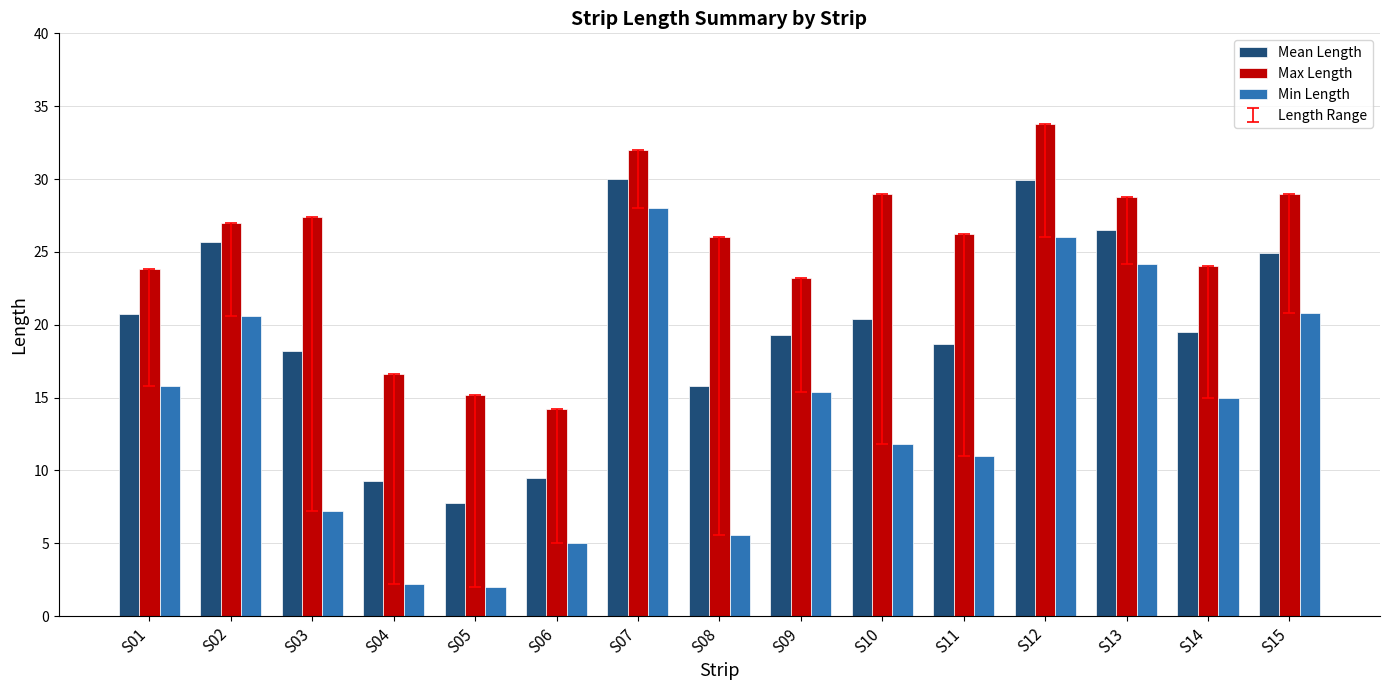

At S13, list the series in order from largest to smallest.

Max Length, Mean Length, Min Length